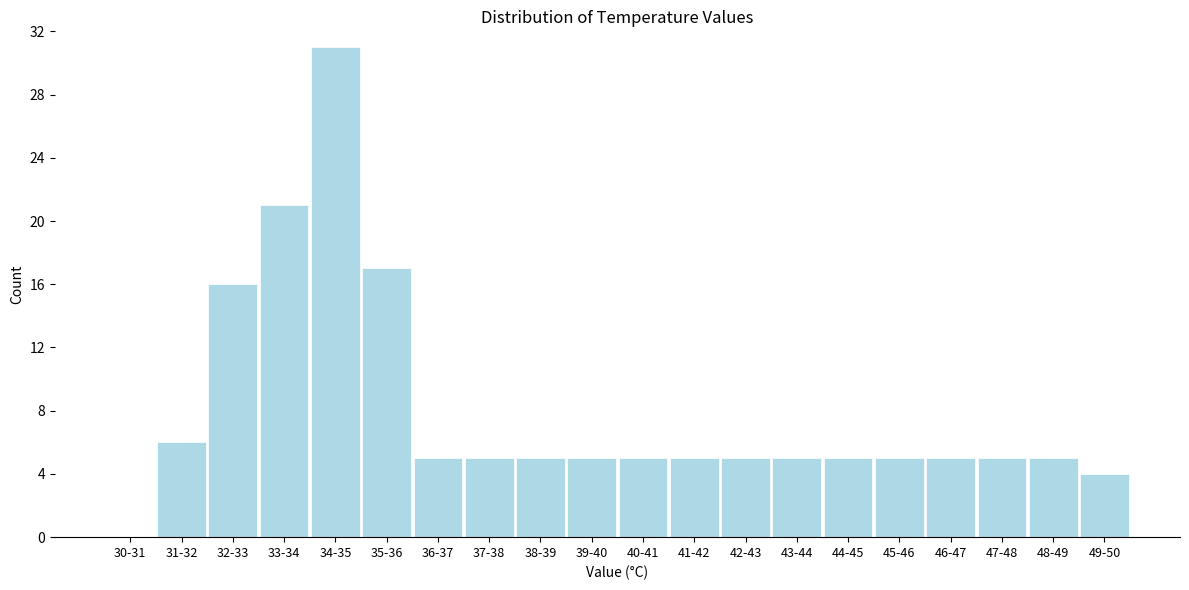

Reading right to left, list all the values displayed in this chart.

49-50=4	48-49=5	47-48=5	46-47=5	45-46=5	44-45=5	43-44=5	42-43=5	41-42=5	40-41=5	39-40=5	38-39=5	37-38=5	36-37=5	35-36=17	34-35=31	33-34=21	32-33=16	31-32=6	30-31=0